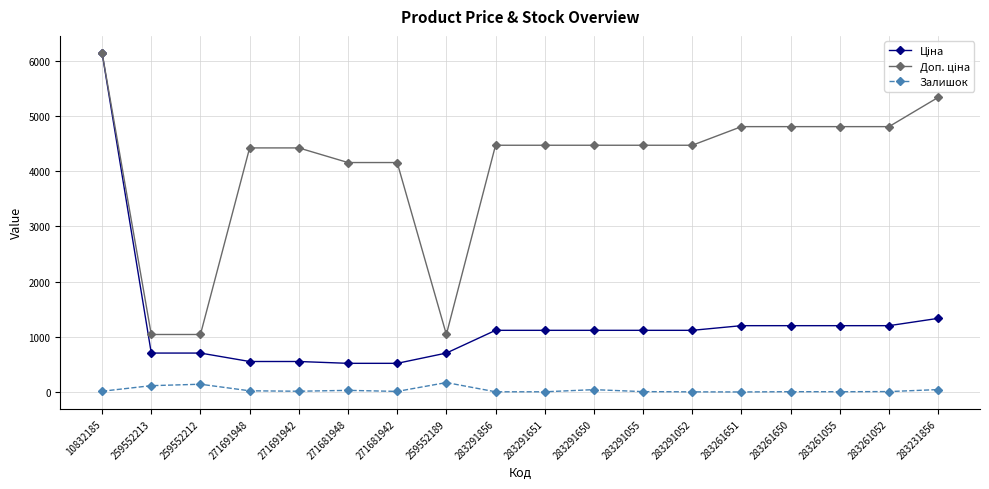

Does the chart have visible grid lines?

Yes